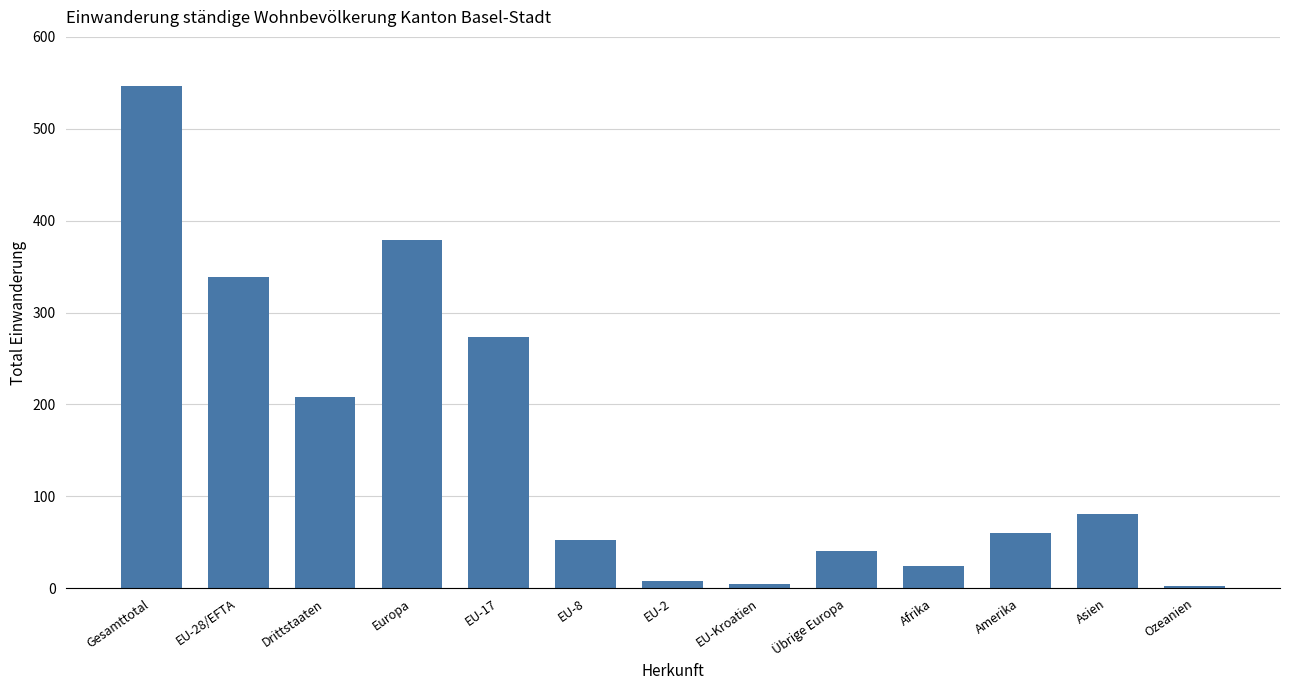

What is the difference between the maximum and minimum values?

545